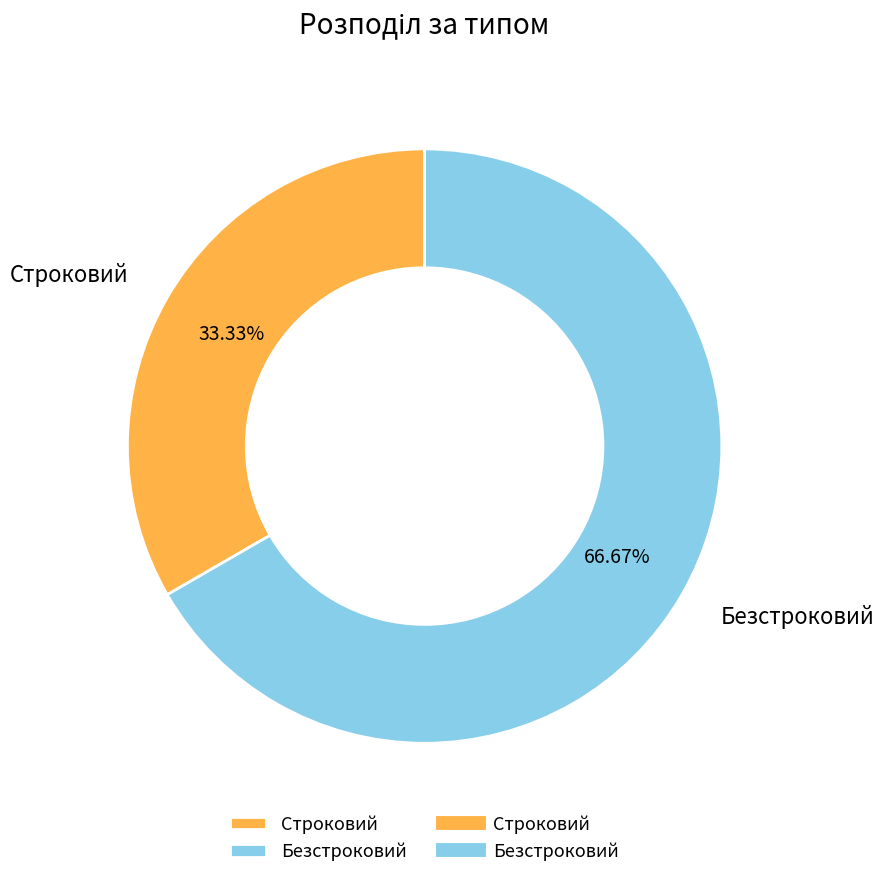

Between Безстроковий and Строковий, which is larger?

Безстроковий